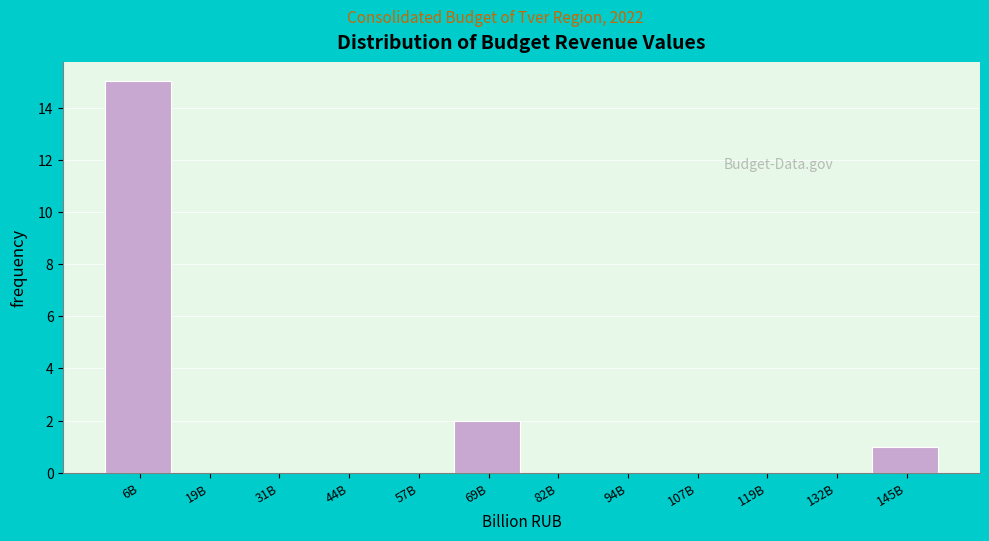

Reading right to left, what are all the values shown in this chart?

145B=1	132B=0	119B=0	107B=0	94B=0	82B=0	69B=2	57B=0	44B=0	31B=0	19B=0	6B=15